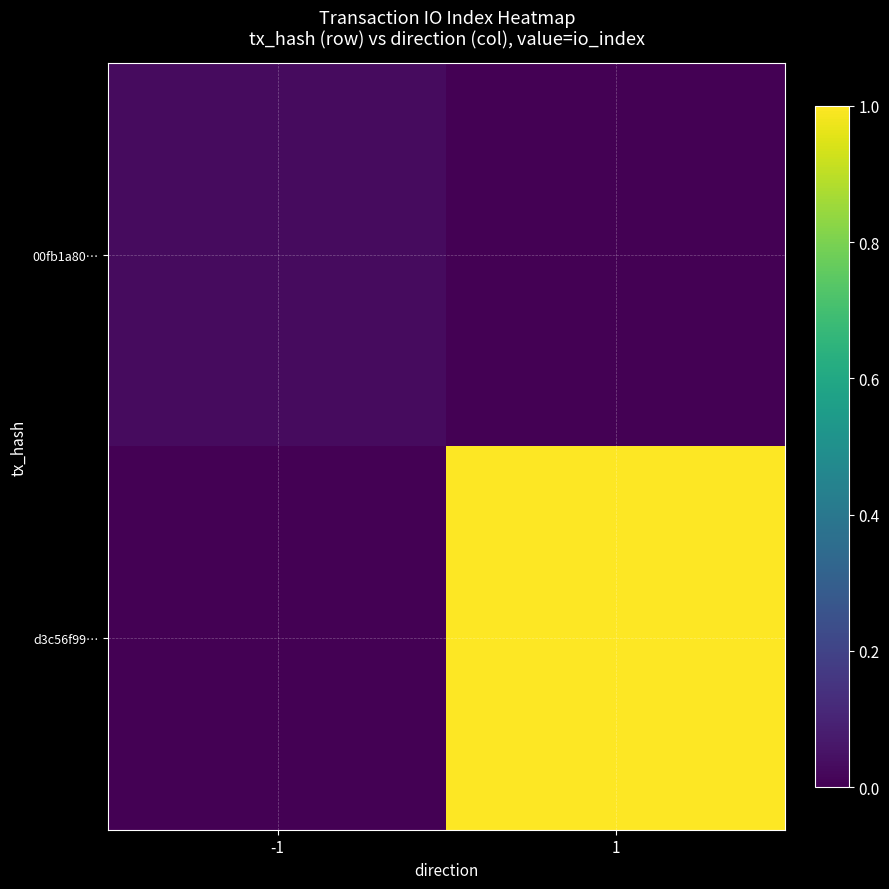

What is the difference between the highest and lowest values at 1?

1.0